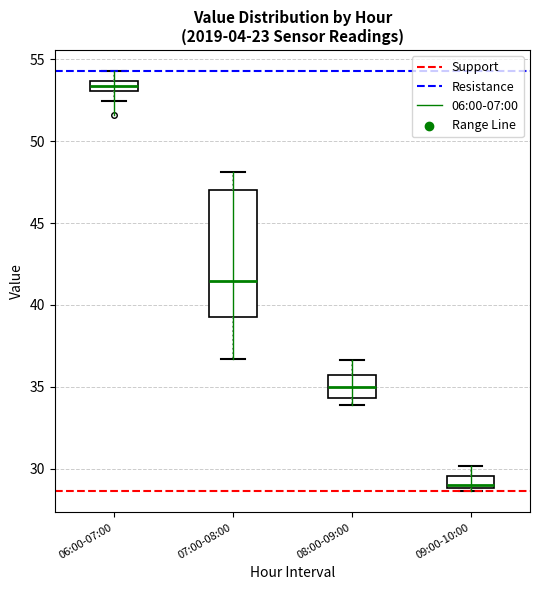

Where is the lower edge of the box for 09:00-10:00 on the y-axis? The values are not printed on the chart, so give them approximately, as read against the axis.

29.0